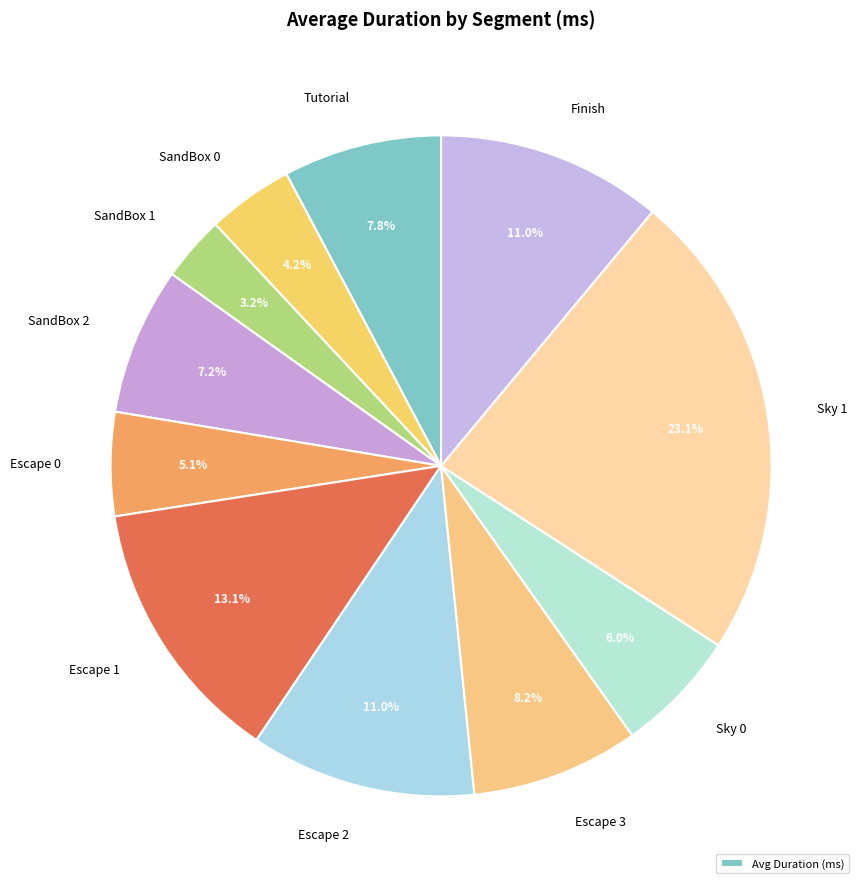

Rank the categories by value from highest to lowest.

Sky 1, Escape 1, Finish, Escape 2, Escape 3, Tutorial, SandBox 2, Sky 0, Escape 0, SandBox 0, SandBox 1